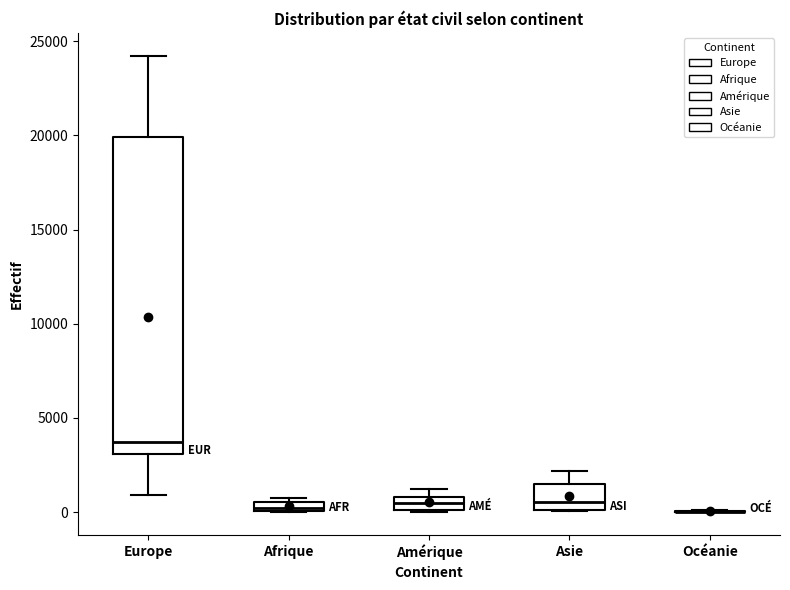

Which box is the tallest, from its lower edge to its upper edge?

Europe